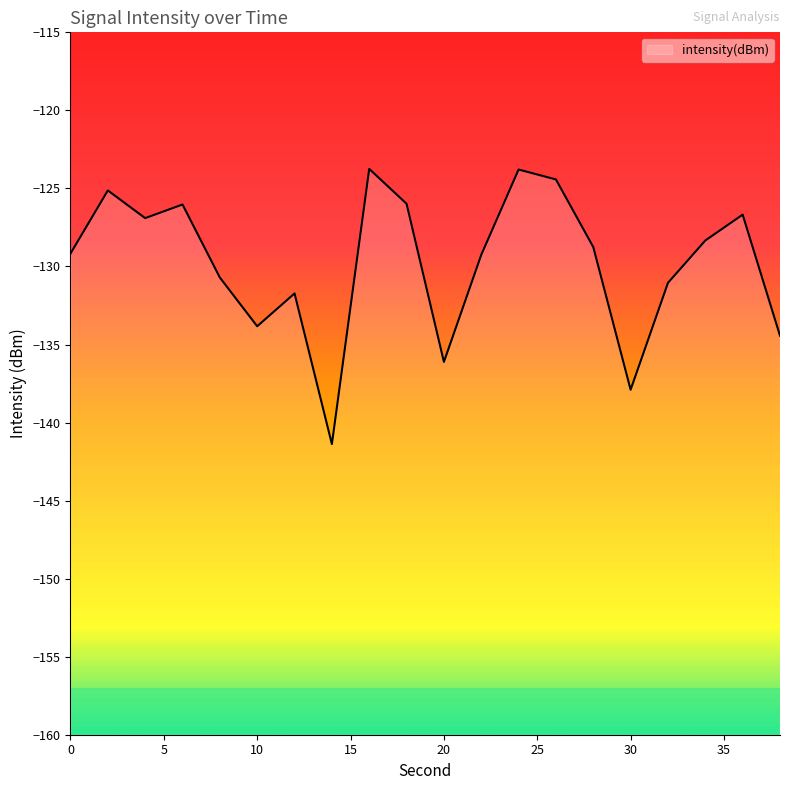

True or false: the data has more than 0 interior local peaks.

True